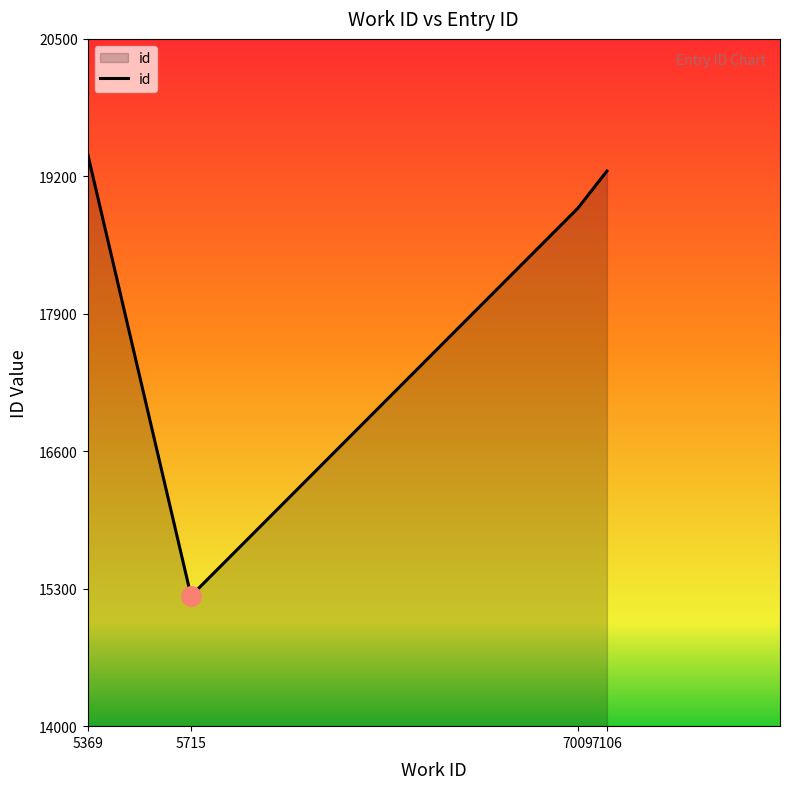

What is the greatest value displayed?

19415